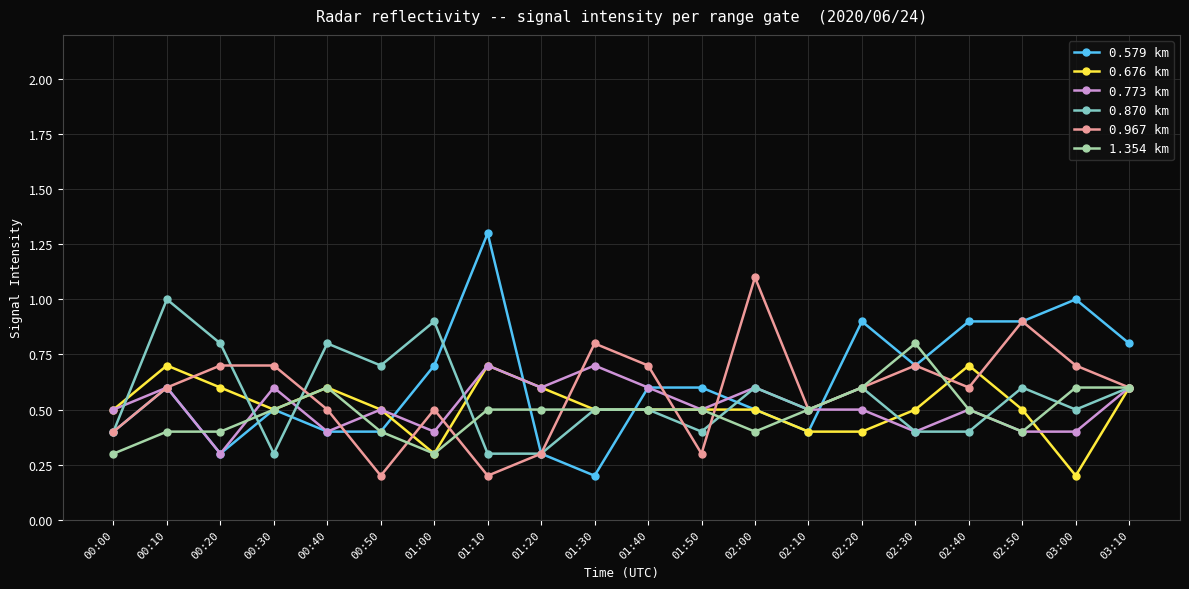

Which label corresponds to the largest value in the chart?

01:10